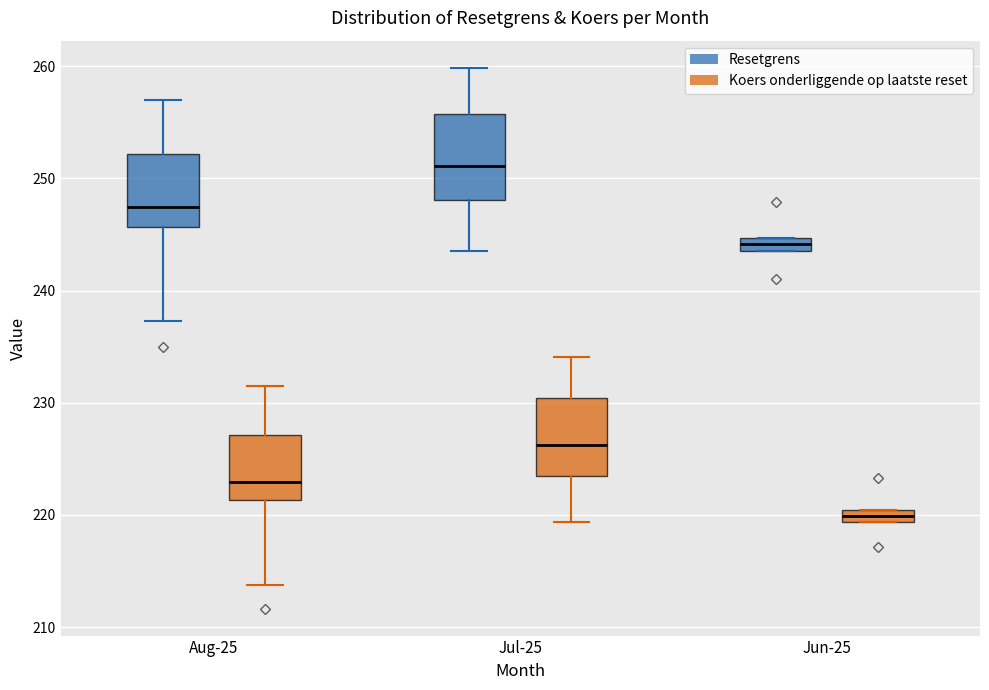

Which box has the highest median line?

Jul-25 (Resetgrens)